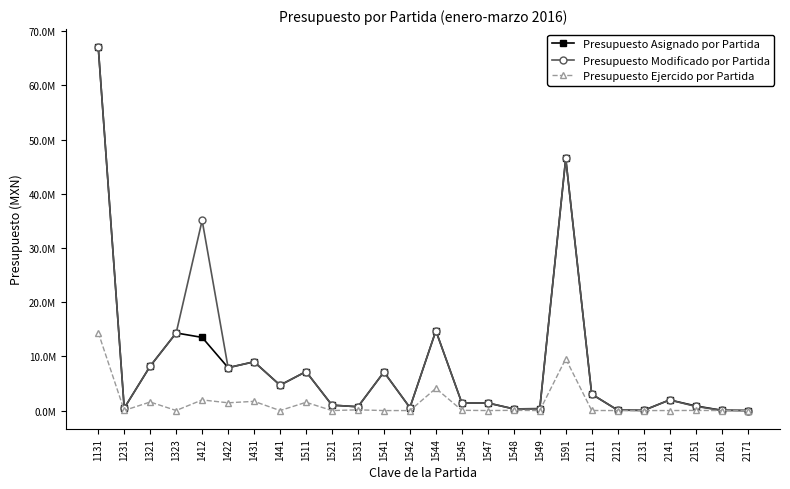

True or false: Presupuesto Asignado por Partida has more than 0 interior local peaks.

True